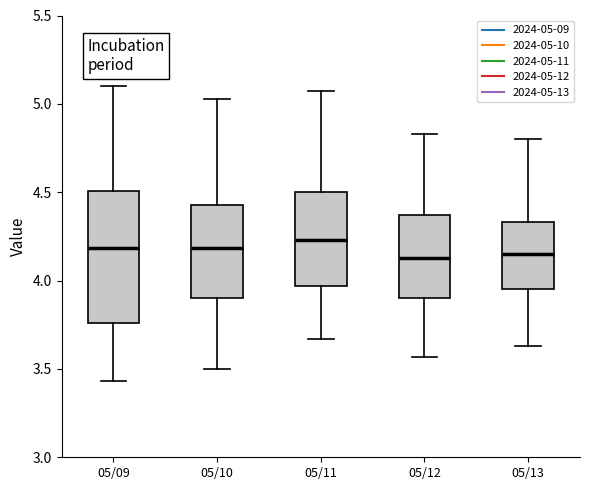

Reading left to right, read every box against the y-axis: the position of its median line, the range the box covers, and the ends of its whiskers. The values are not printed on the chart, so give them approximately, as read against the axis.

05/09: median 4.20, box 3.75 to 4.50, whiskers 3.45 to 5.10
05/10: median 4.20, box 3.90 to 4.45, whiskers 3.50 to 5.05
05/11: median 4.25, box 3.95 to 4.50, whiskers 3.65 to 5.05
05/12: median 4.15, box 3.90 to 4.35, whiskers 3.55 to 4.85
05/13: median 4.15, box 3.95 to 4.35, whiskers 3.65 to 4.80